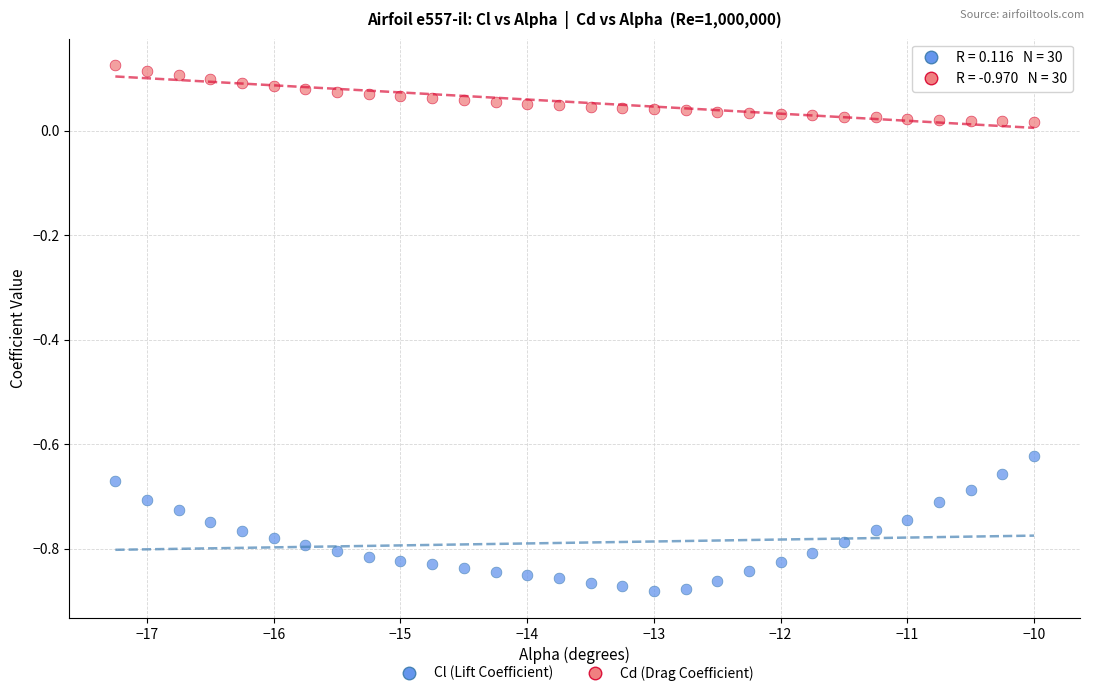

Across all data points, what is the range of Y values (max minus min)?

1.0